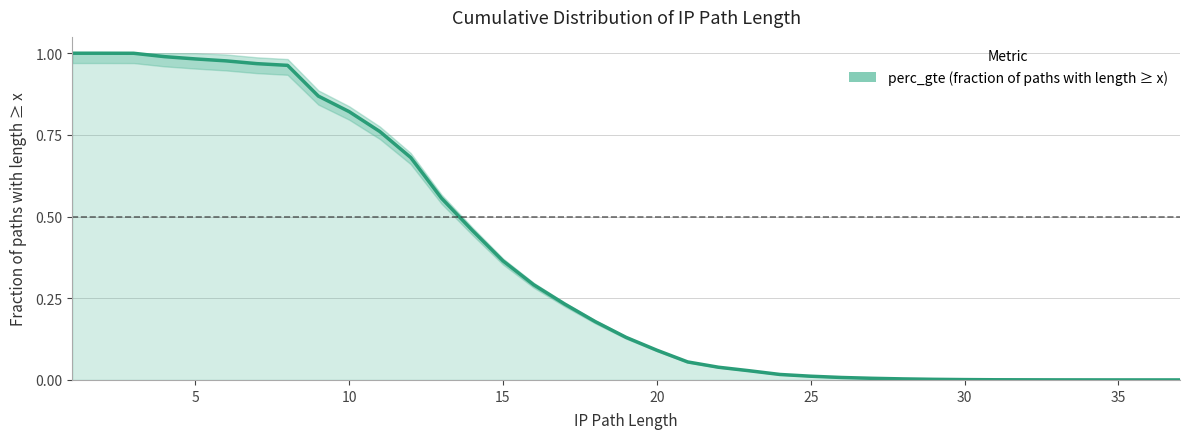

Count the number of data series in this chart.

1